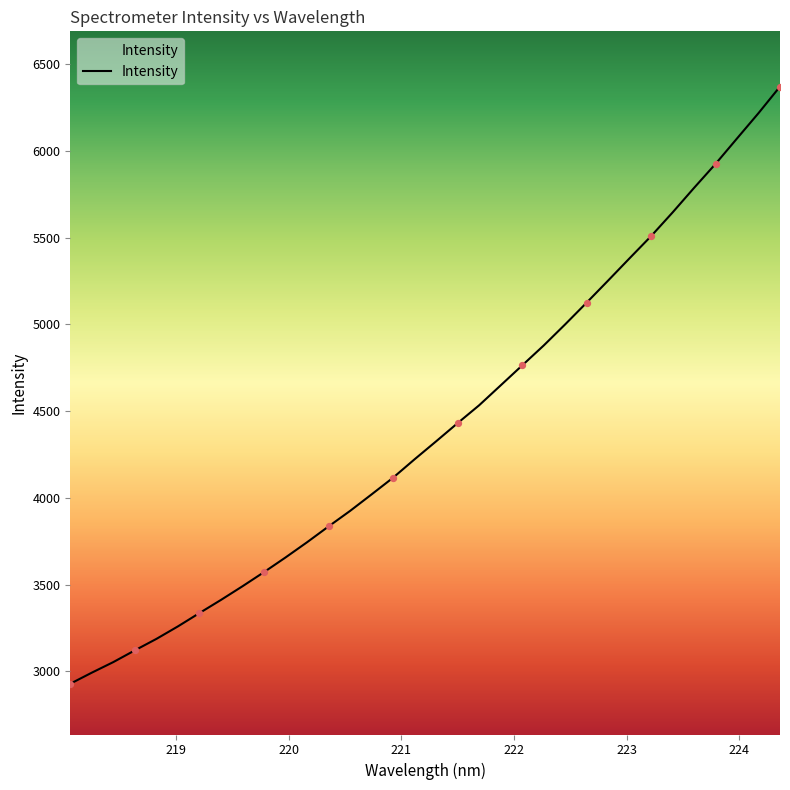

What is the difference between the maximum and minimum values?

3443.5